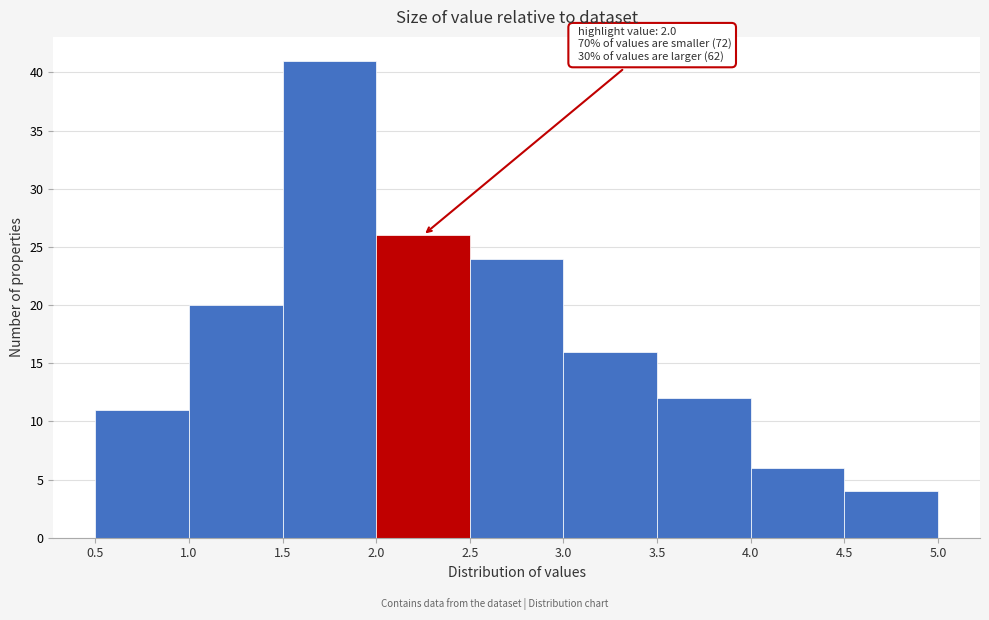

Over which range of the x-axis is the bar tallest?

1.5 to 2.0